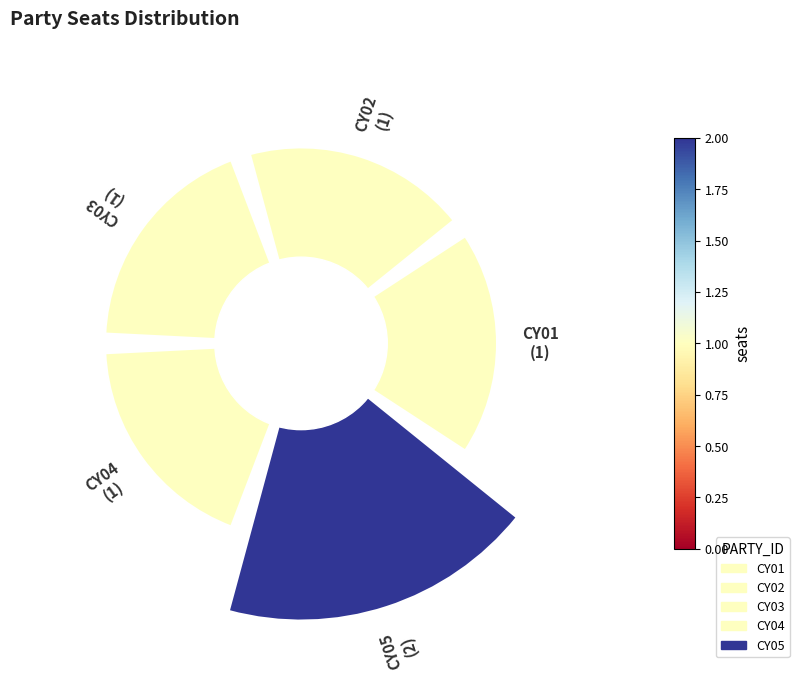

What is the smallest slice in the pie chart?

CY01